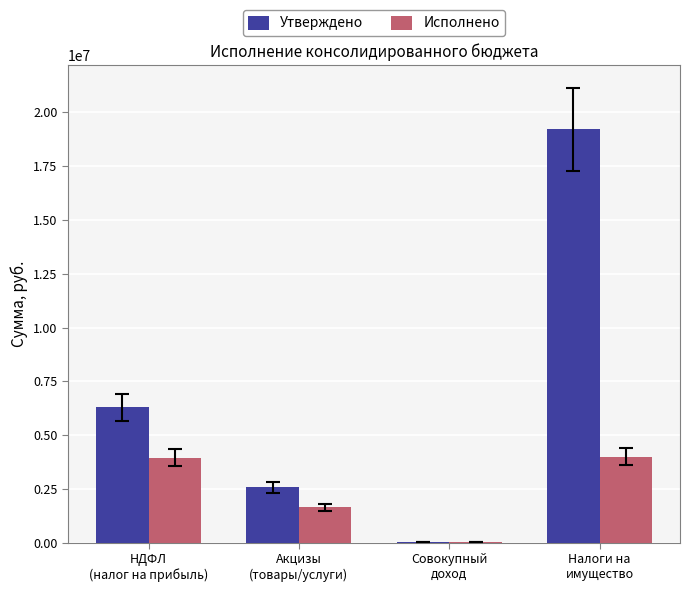

Which series has the largest total across all categories?

Утверждено